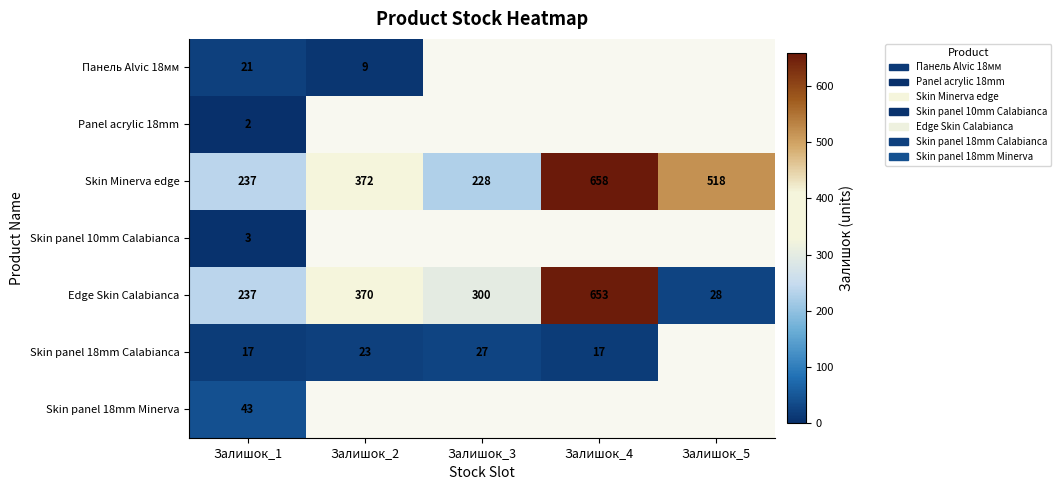

Which category has the highest value in the Skin Minerva edge series?

Залишок_4